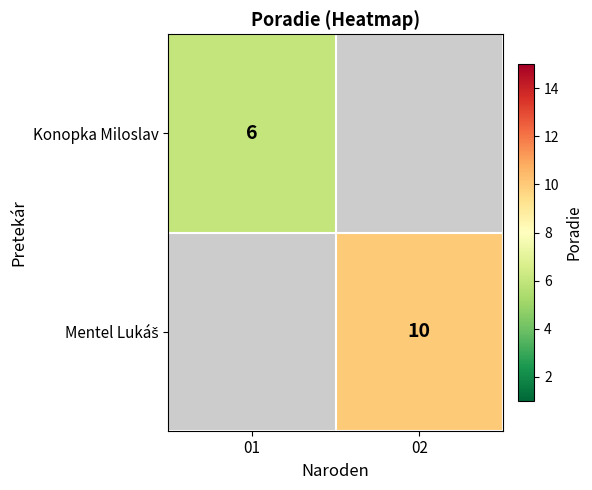

Between 01 and 02, which is larger?

02